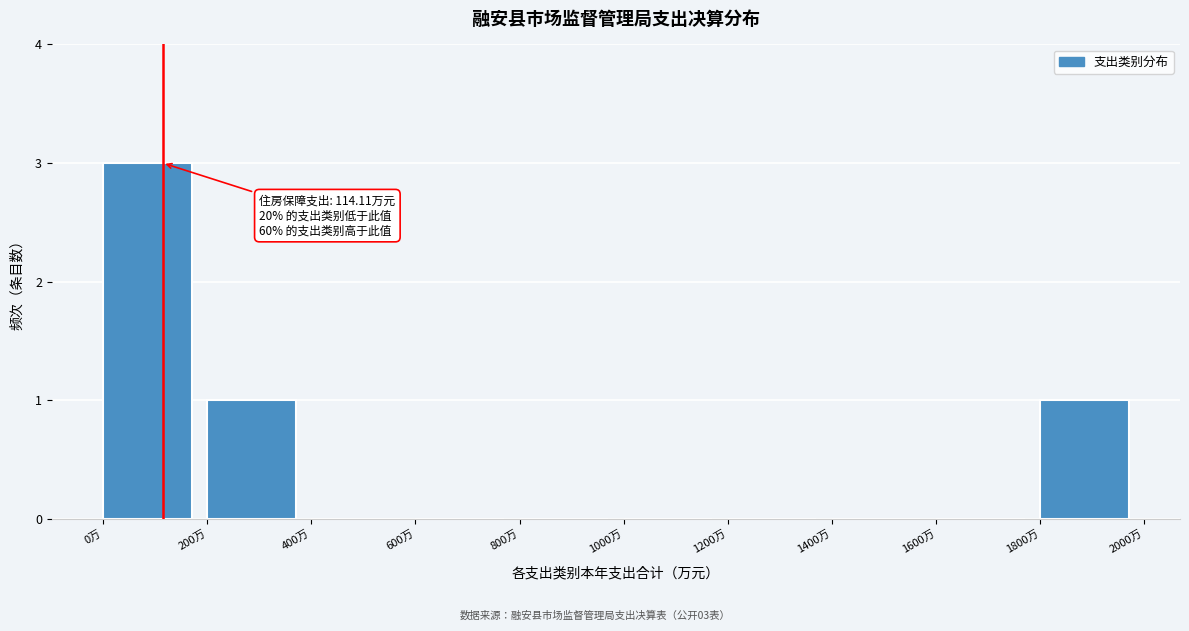

Over which range of the x-axis is the bar tallest?

0 to 200